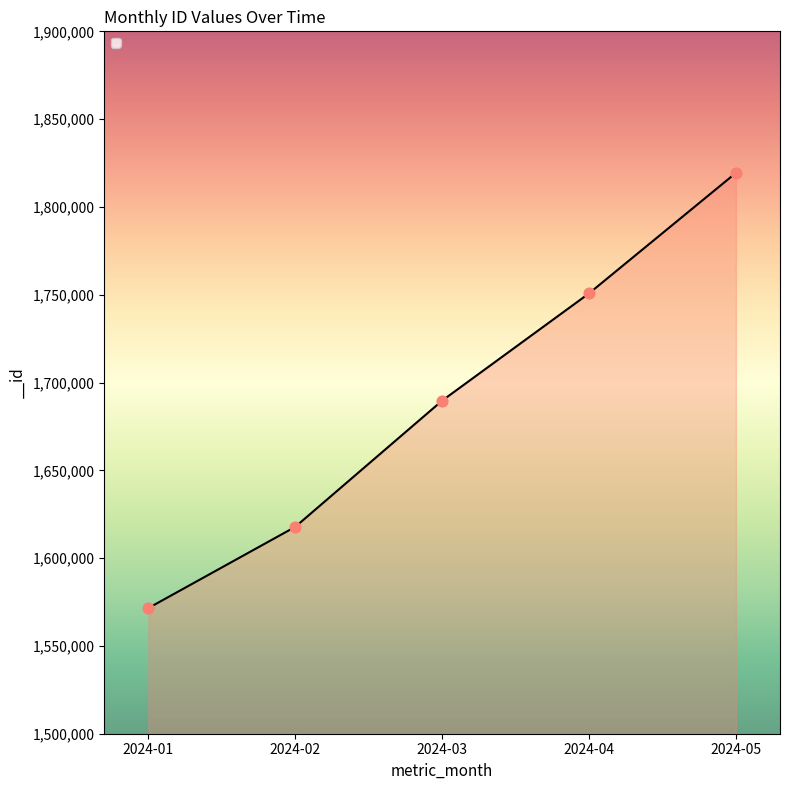

Approximately how many times larger is the value at 2024-03 compared to 2024-02?

1.0